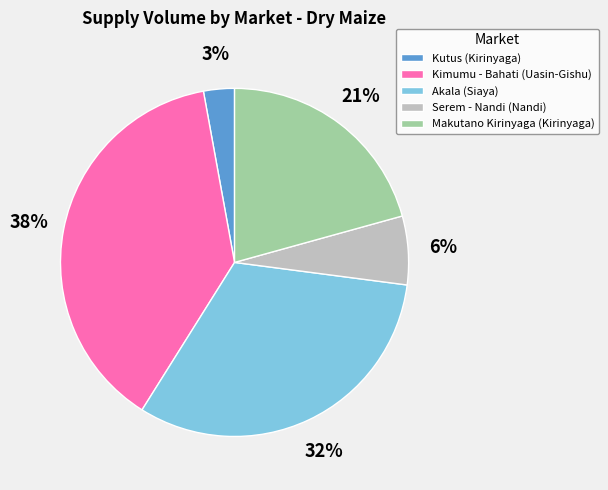

Between Kutus (Kirinyaga) and Makutano Kirinyaga (Kirinyaga), which is larger?

Makutano Kirinyaga (Kirinyaga)